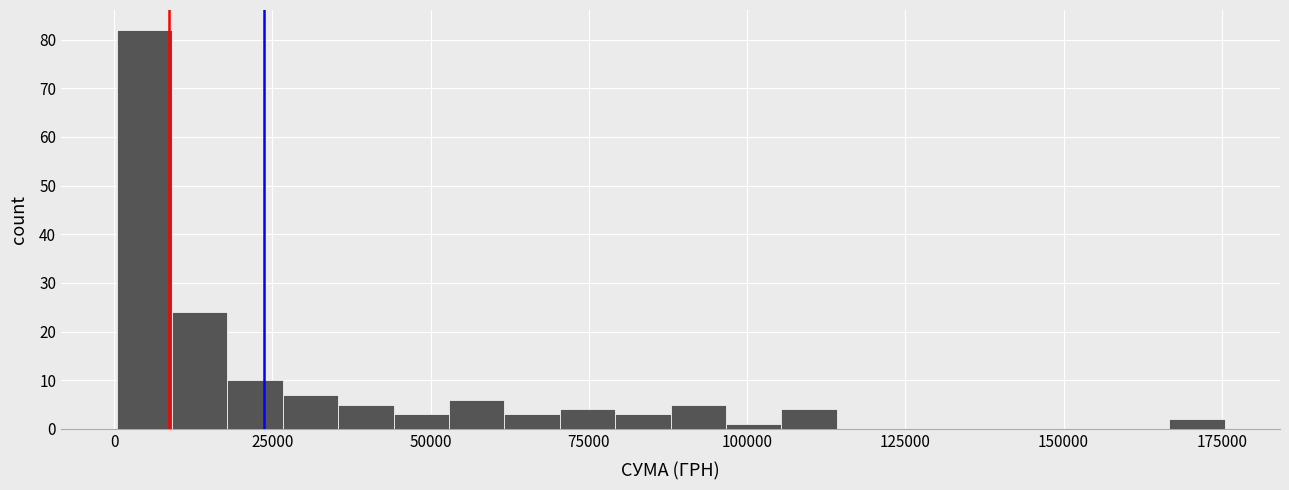

Read against the x-axis, roughly where is the centre of the tallest bar?

5000